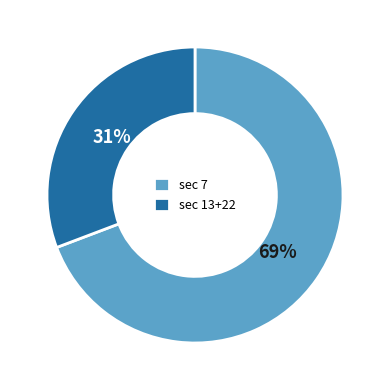

To the nearest percent, what is the combined percentage of sec 13+22 and sec 7?

100%